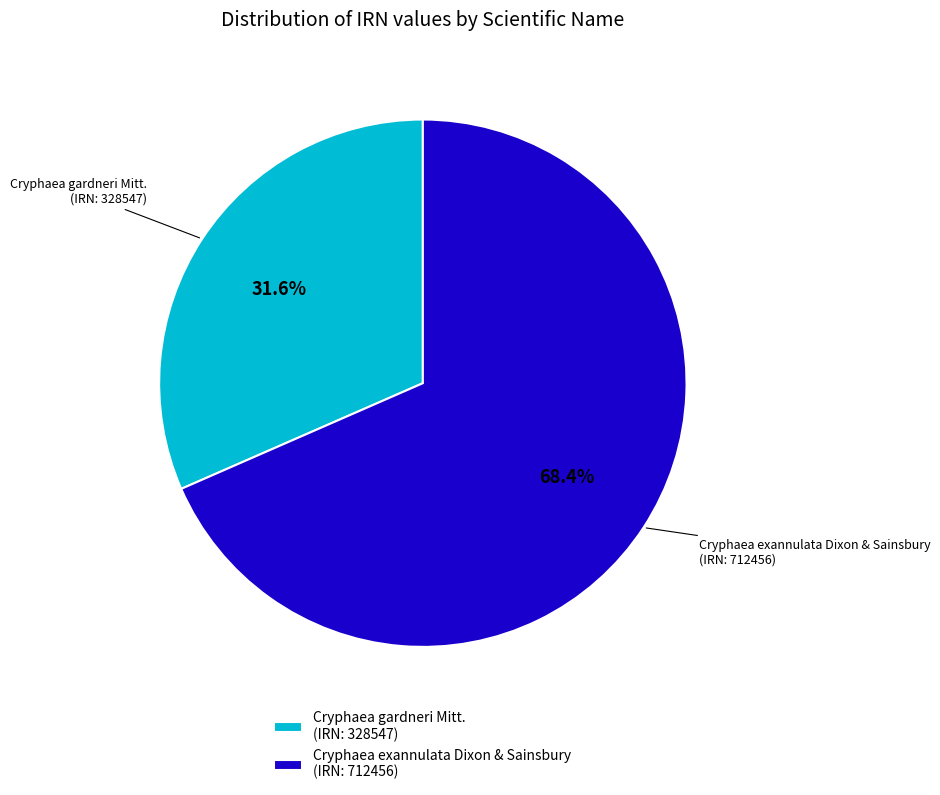

How many slices are in this pie chart?

2